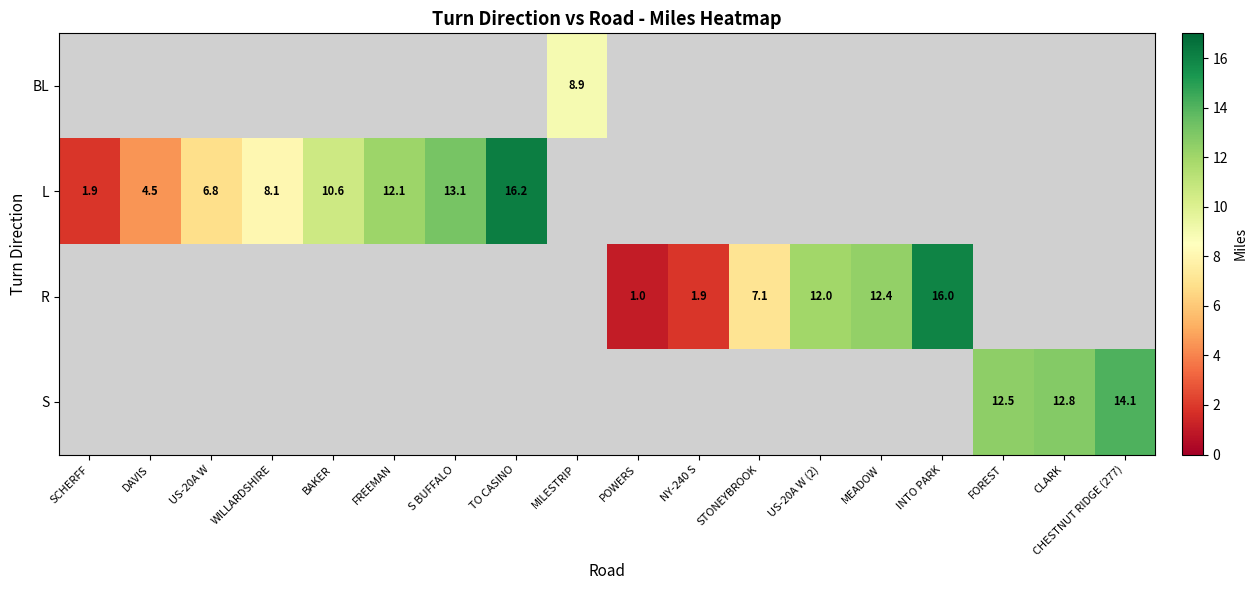

The R series shows 1.7 at POWERS. True or false?

False